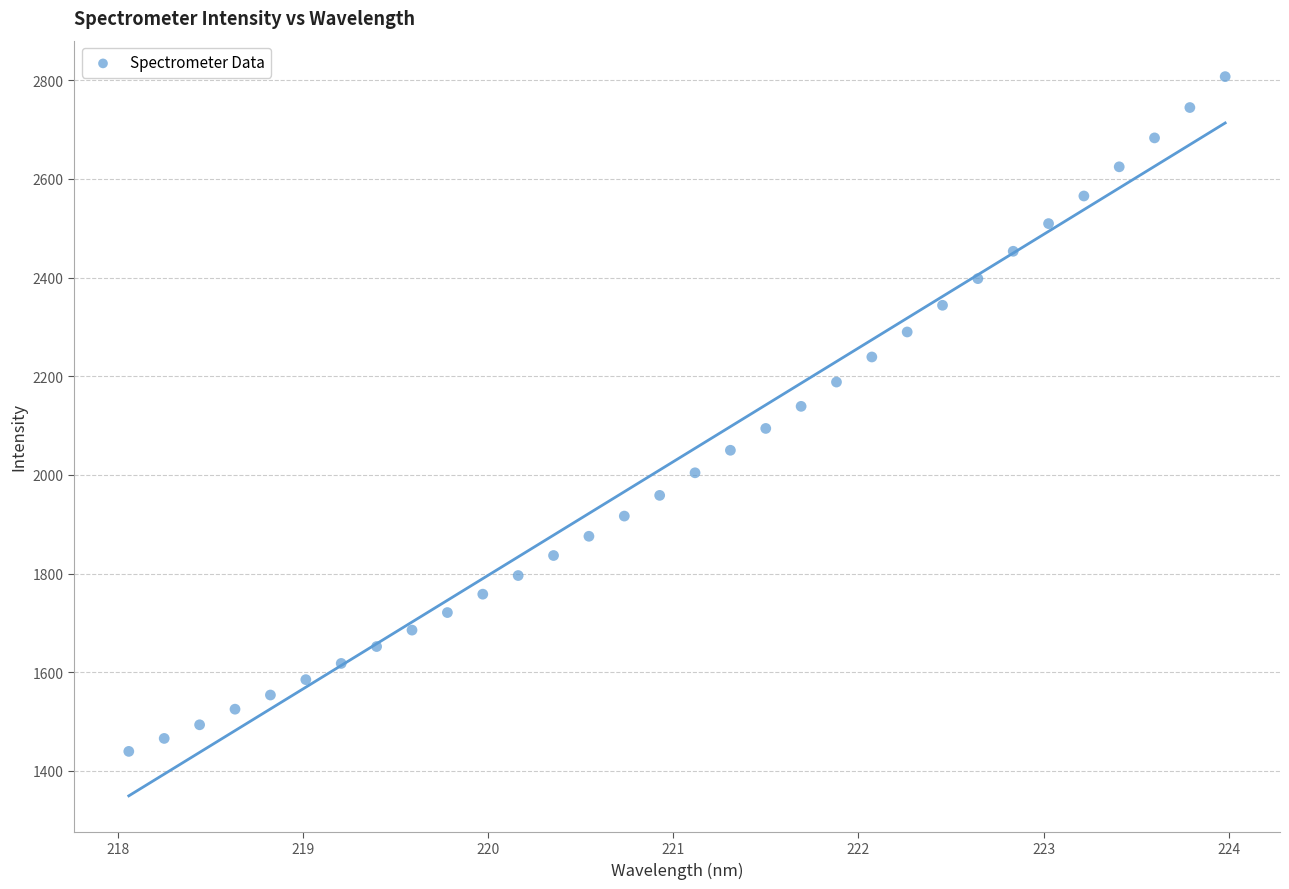

What is the range of X values (max minus min)?

5.9